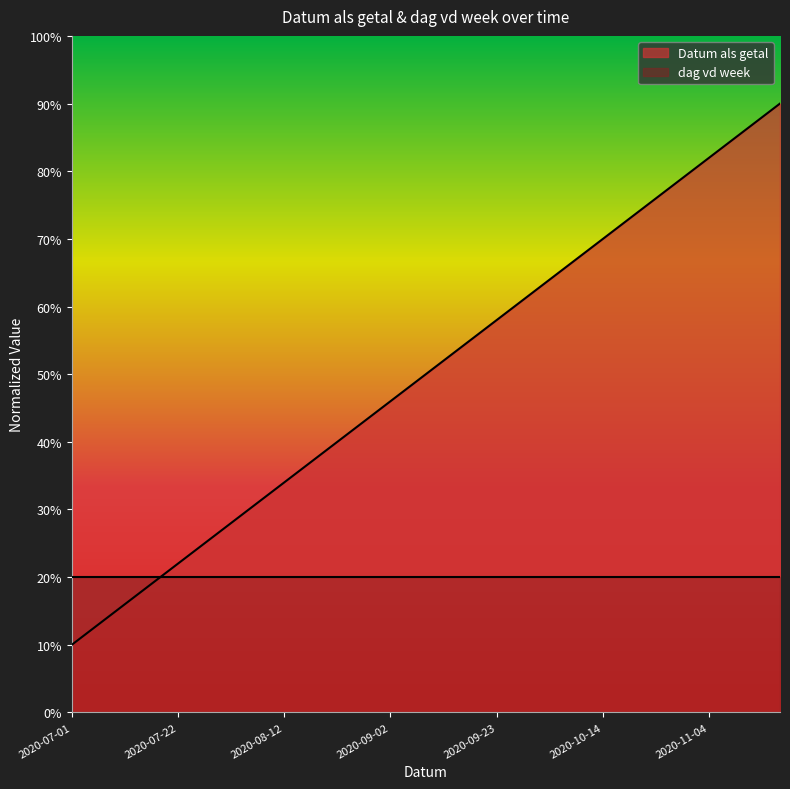

True or false: there are more than 2 points higher than both neighbors.

False